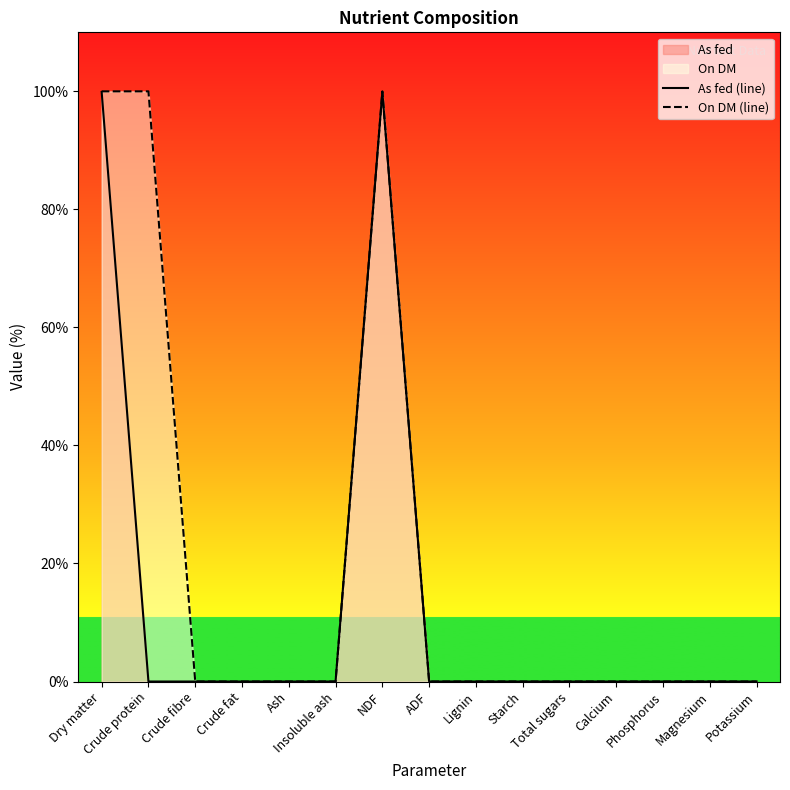

Rank the categories by On DM (line) value from lowest to highest.

Crude fibre, Crude fat, Ash, Insoluble ash, ADF, Lignin, Starch, Total sugars, Calcium, Phosphorus, Magnesium, Potassium, Dry matter, Crude protein, NDF